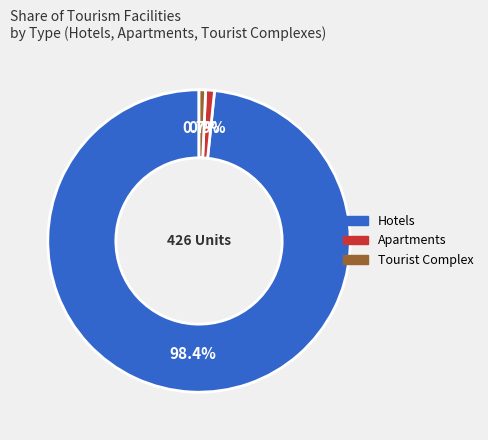

How many segments does this pie chart have?

3